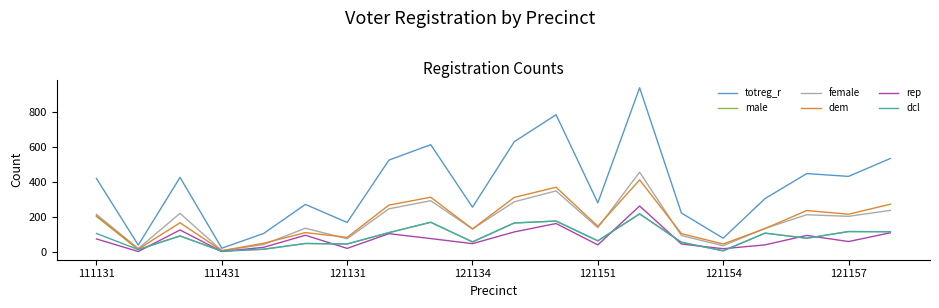

What is the maximum value for male?

220